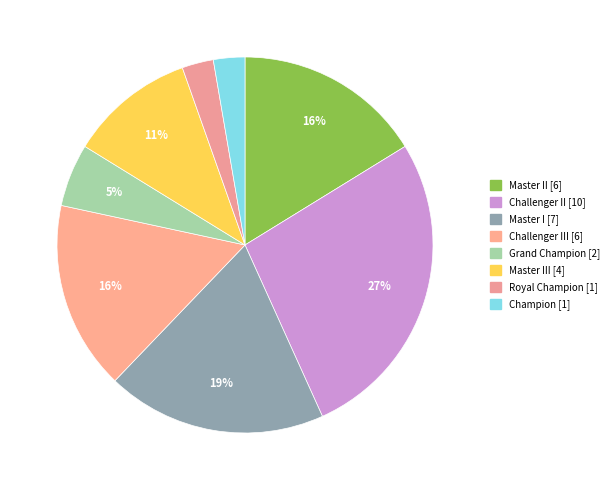

How many segments does this pie chart have?

8